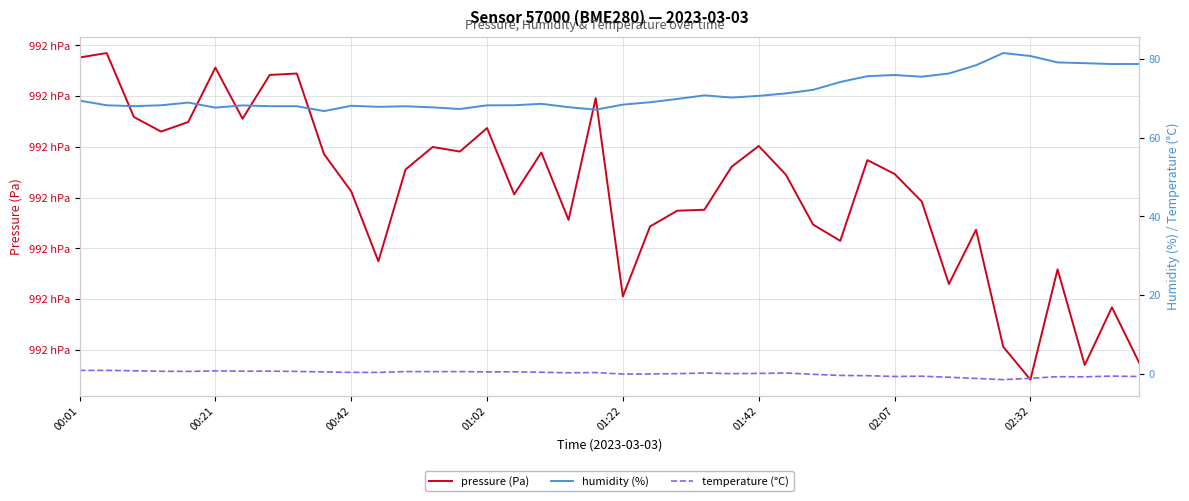

Where does the pressure (Pa) series first go above 99184?

00:01